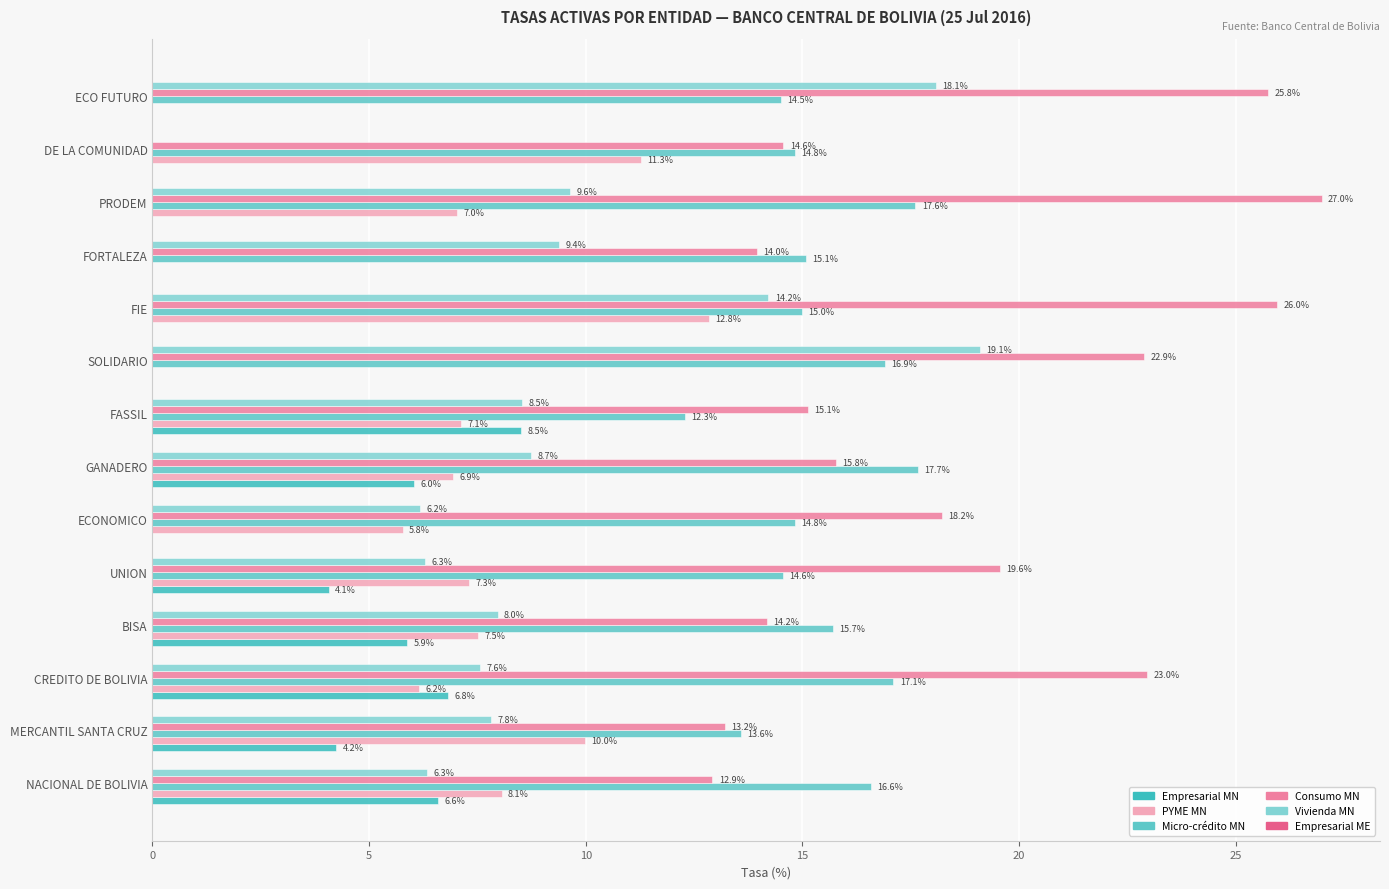

How many values in the PYME MN series exceed 7?

8